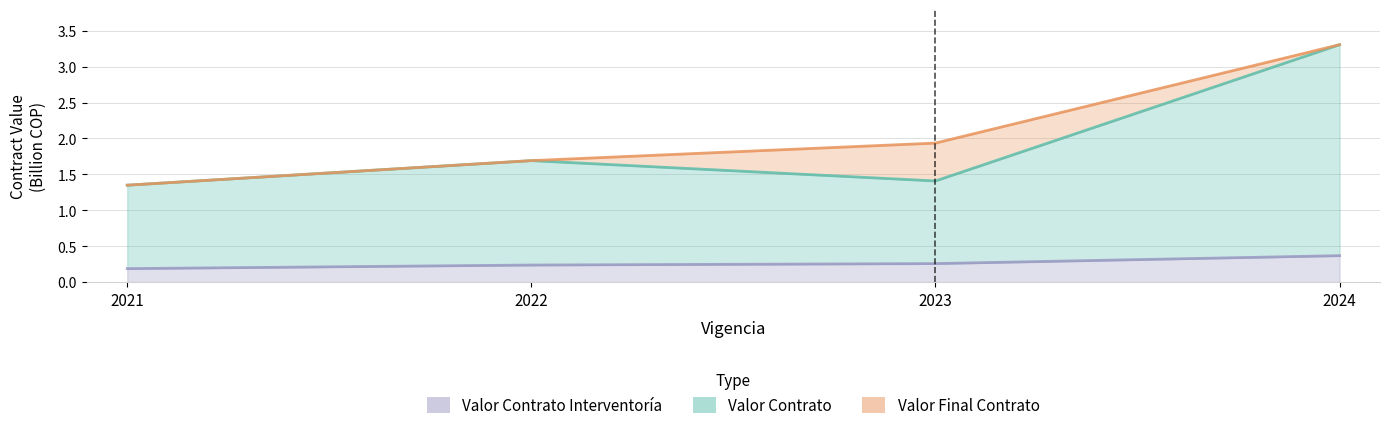

Between 2022 and 2024, which series saw the biggest shift?

Valor Contrato